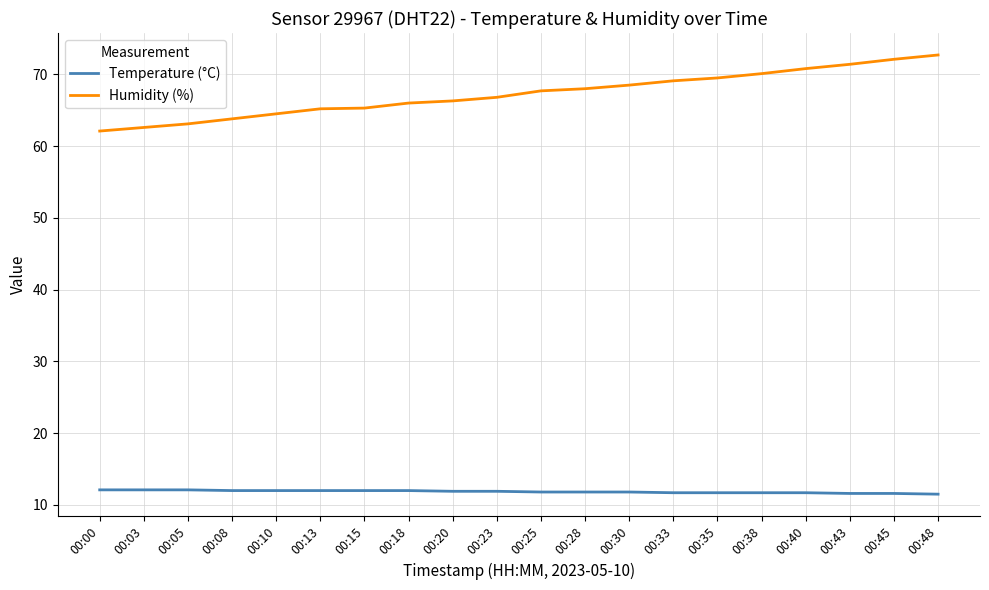

What is the highest value of the Temperature (°C) series?

12.1